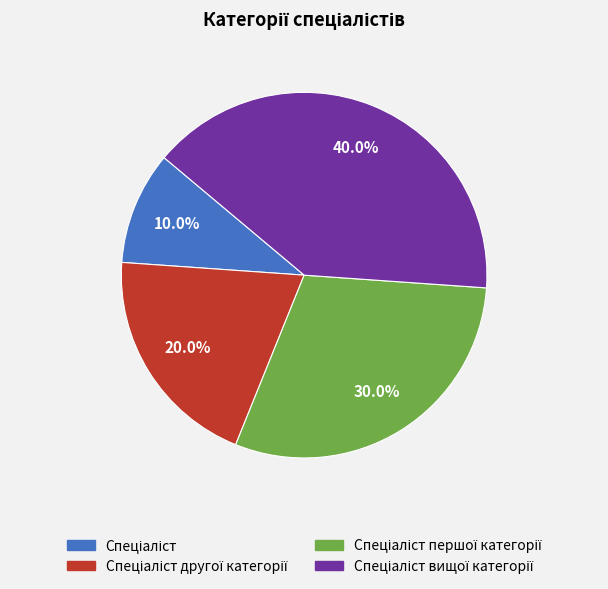

Is there any slice that represents more than half of the pie?

No